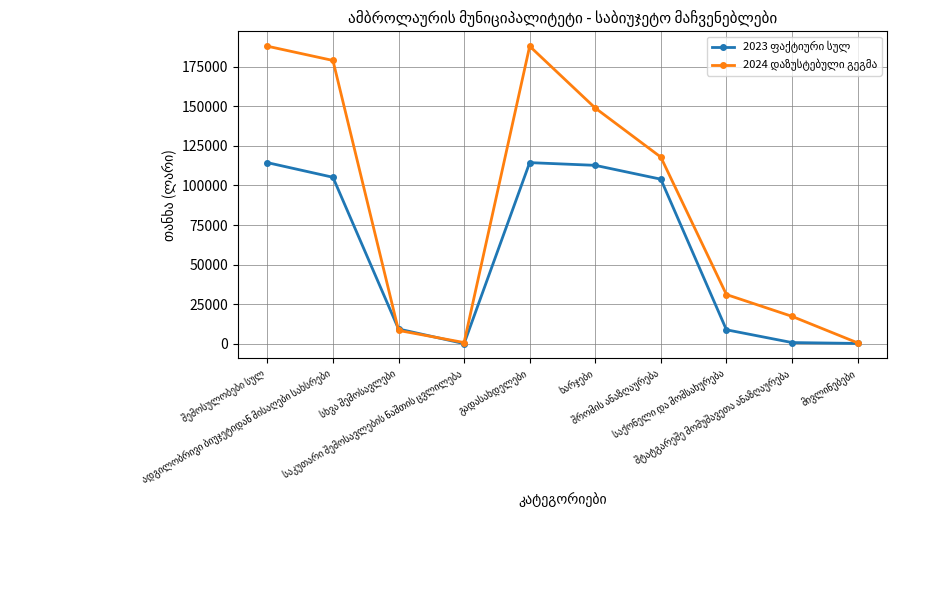

At how many categories does at least one series exceed 145094?

4